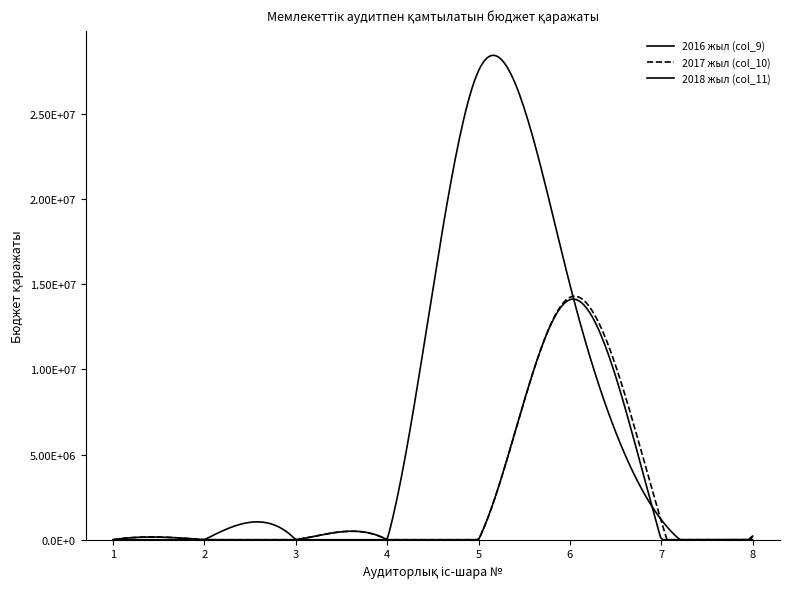

Reading left to right, list all the values displayed in this chart.

2016 жыл (col_9): 0	0	0	0	0	14095528	0	0
2017 жыл (col_10): 0	0	0	0	0	14235024	1097321	208225
2018 жыл (col_11): 0	0	0	0	27534317	14984449	1176971	215115